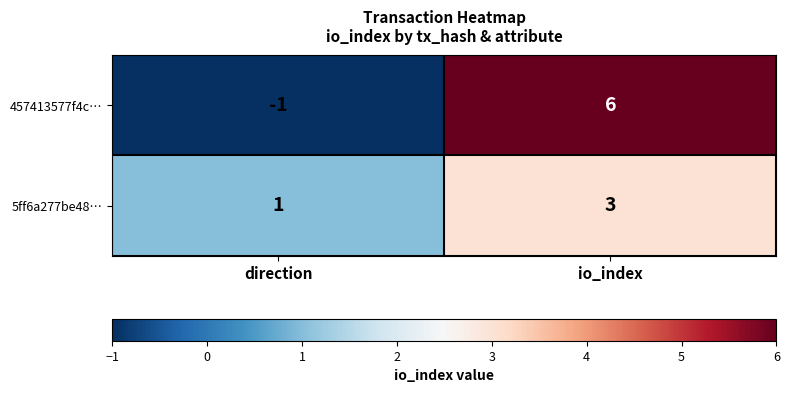

What is the greatest value displayed?

6